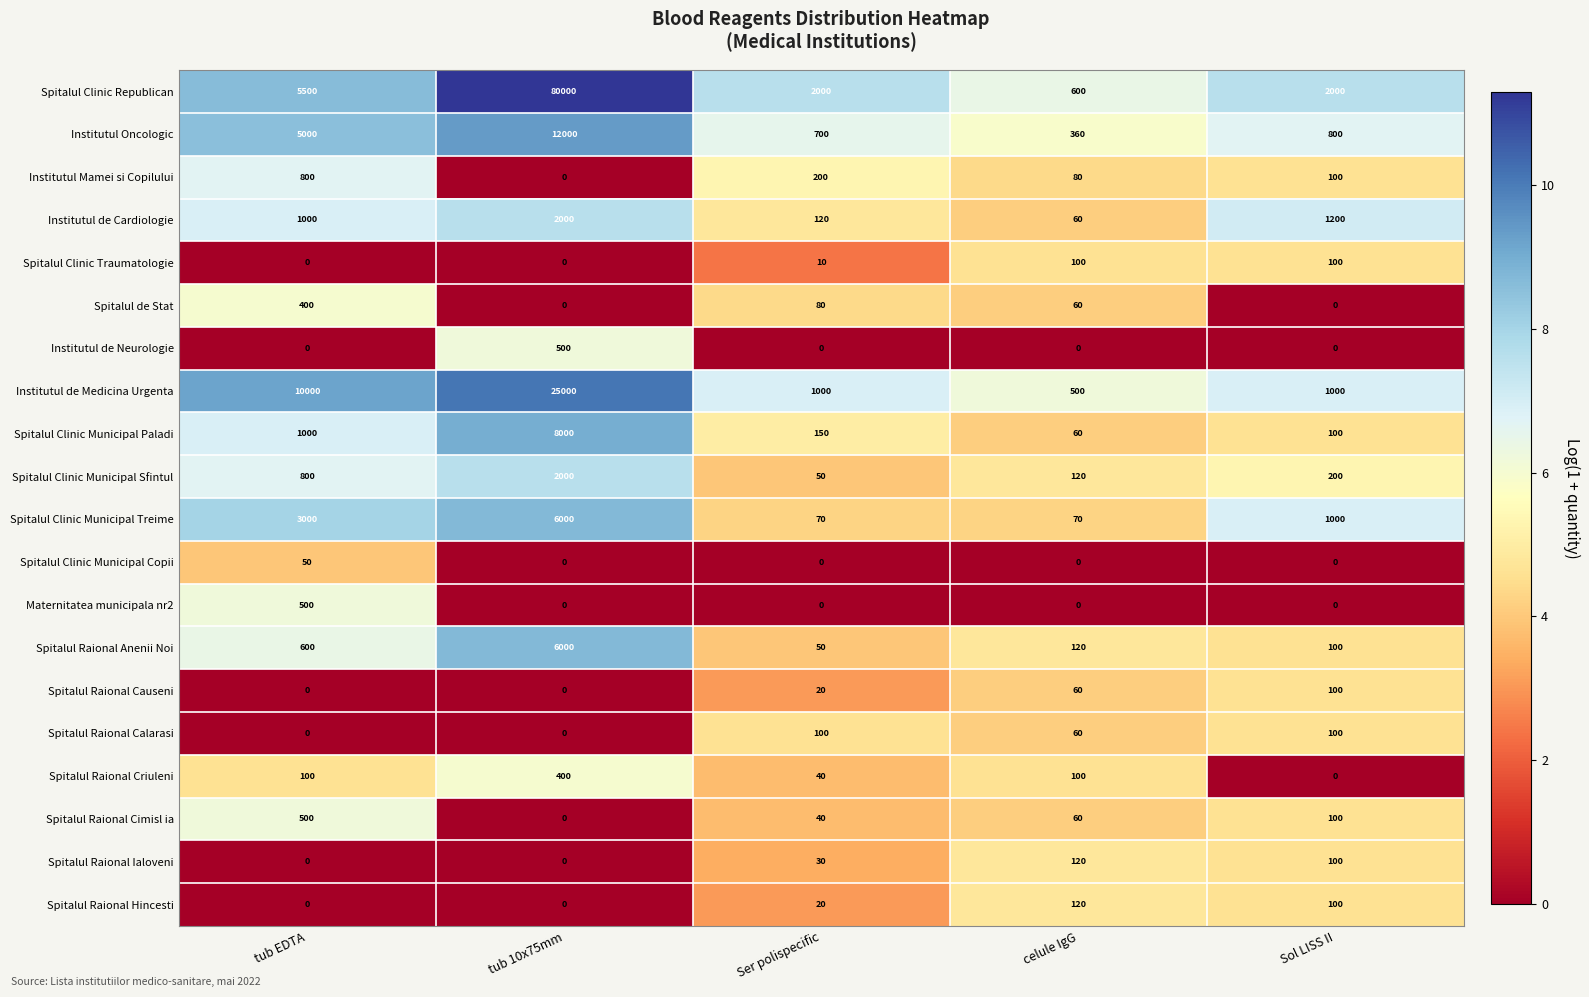

Count the number of data series in this chart.

20